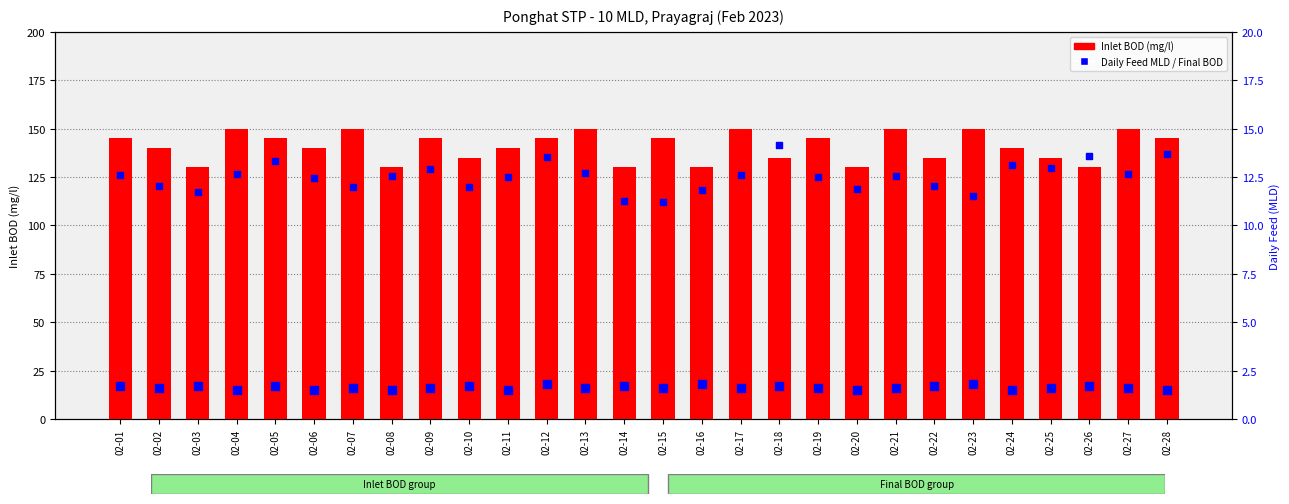

What is the total value across all series at 02-10?

147.0